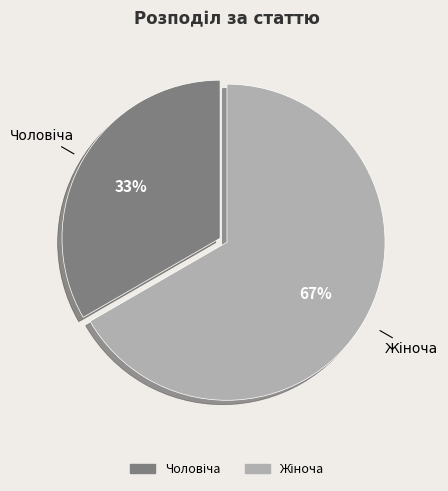

Is there any slice that represents more than half of the pie?

Yes